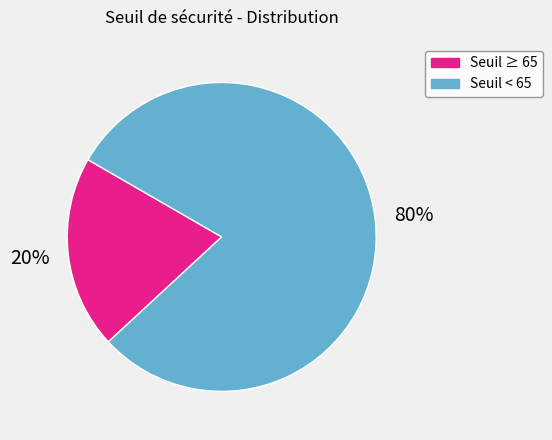

How many segments does this pie chart have?

2